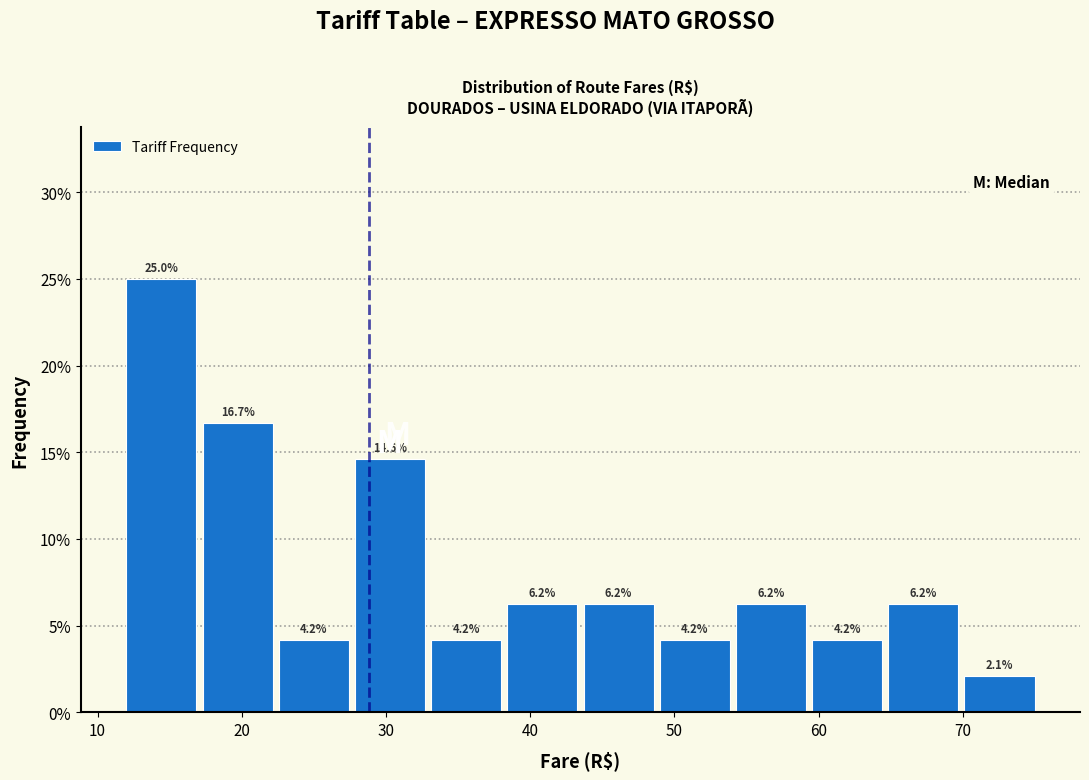

Reading left to right, list every bar in this chart as the range it spans on the x-axis followed by its height. The bar edges are not printed on the chart, so give them approximately, as read against the axis.

12 to 17: 25.0
17 to 23: 16.7
23 to 28: 4.2
28 to 33: 14.6
33 to 38: 4.2
38 to 44: 6.2
44 to 49: 6.2
49 to 54: 4.2
54 to 60: 6.2
60 to 65: 4.2
65 to 70: 6.2
70 to 75: 2.1